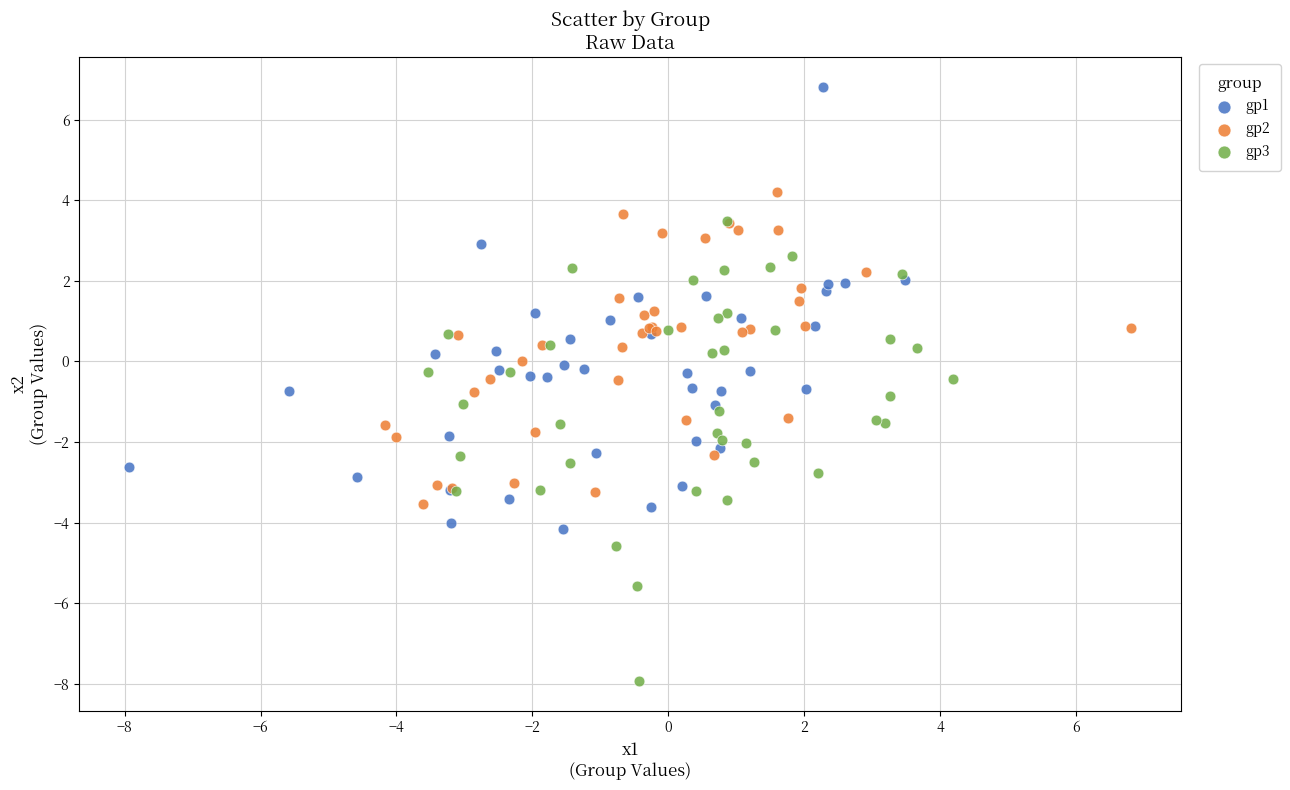

What are all the series names shown in the legend?

gp1, gp2, gp3